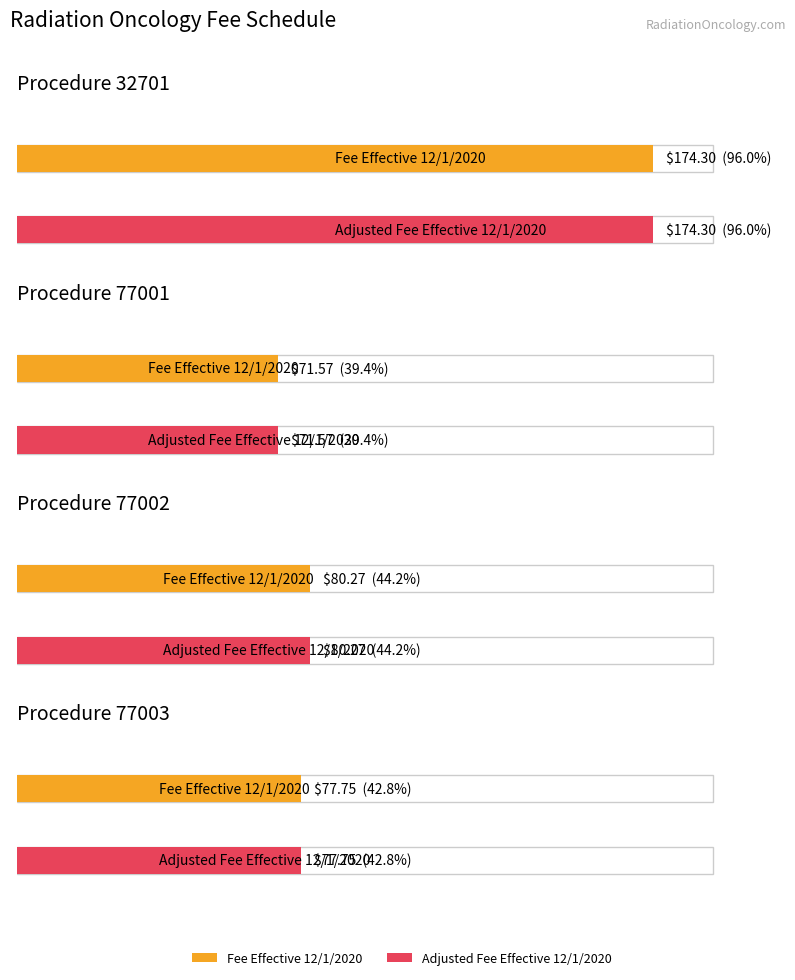

At which label does Fee Effective 12/1/2020 first exceed 80?

32701 (0-20)